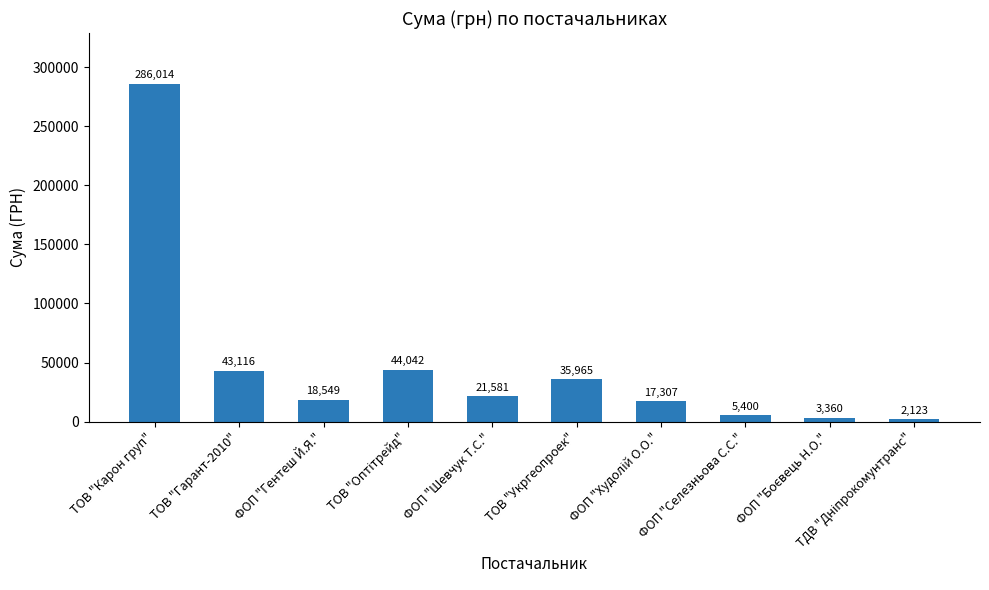

How many bars are there in total?

10